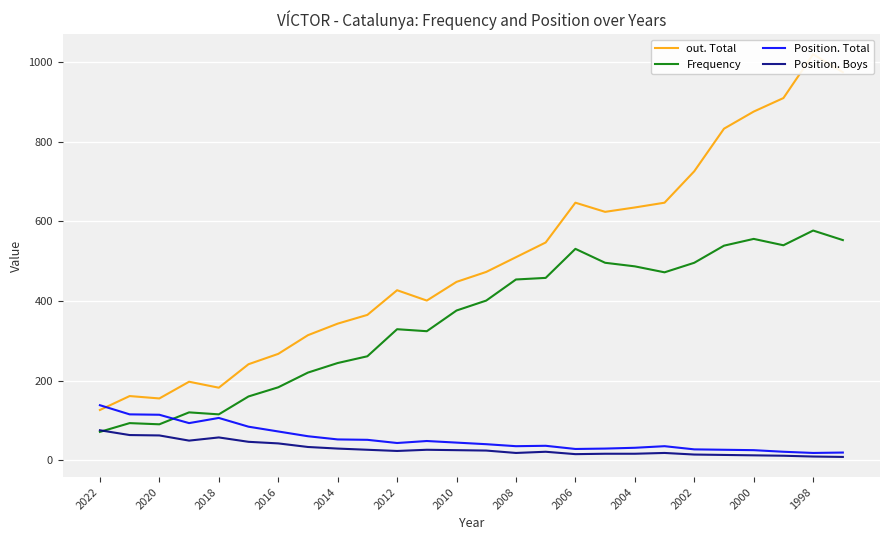

How many lines are shown in the chart?

4